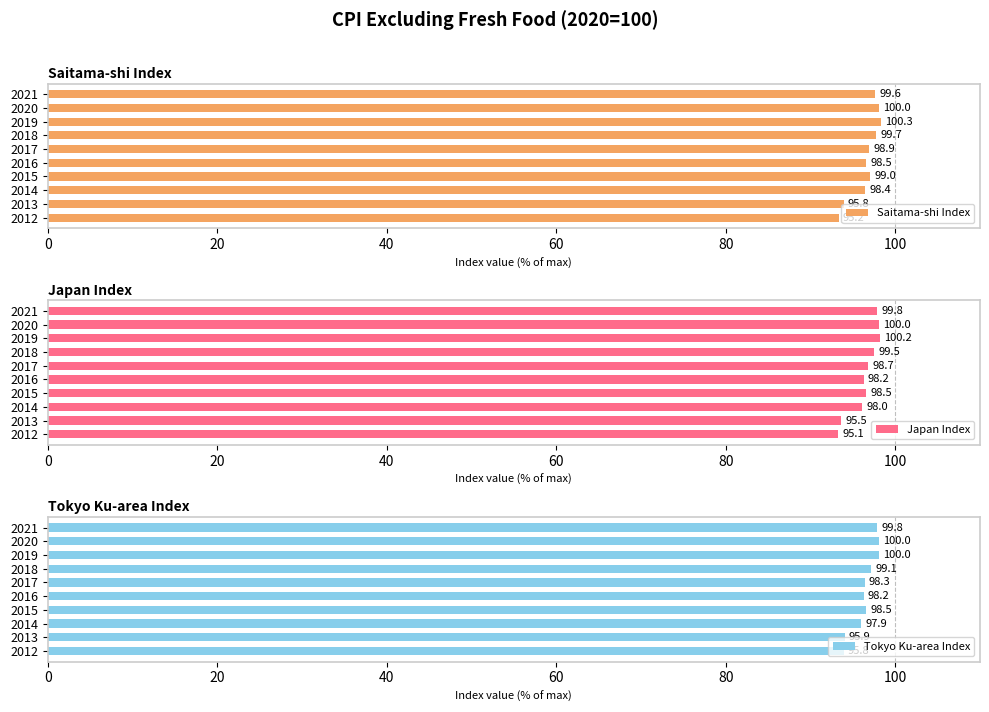

True or false: Tokyo Ku-area Index has a value of 159.9 at 2014.

False